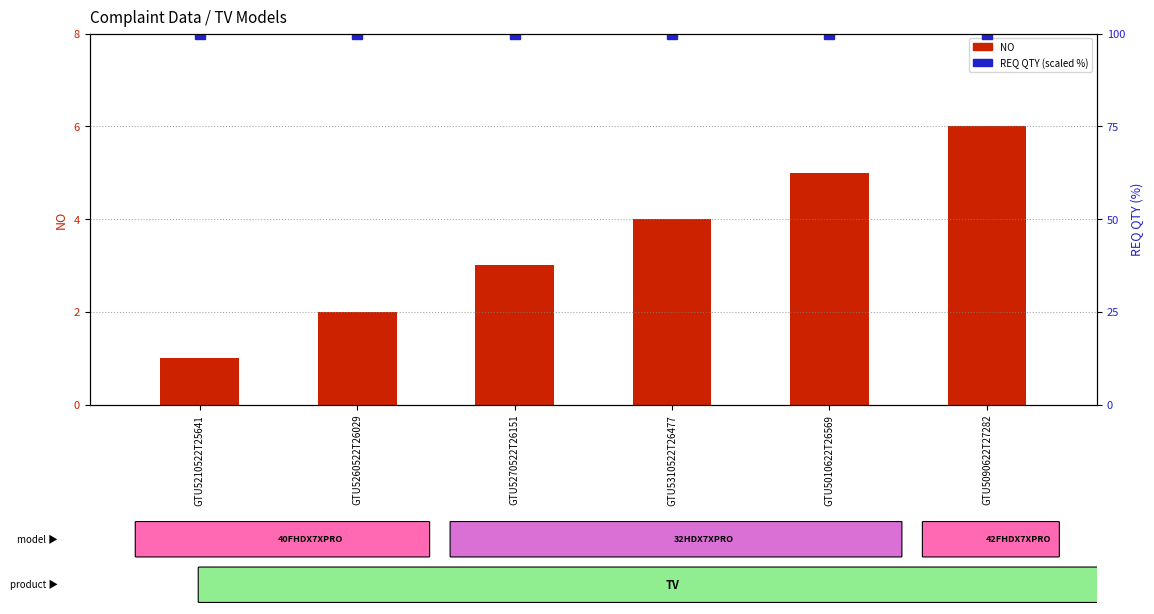

What is the value of the REQ QTY (scaled %) bar at the 1st from the left?

100